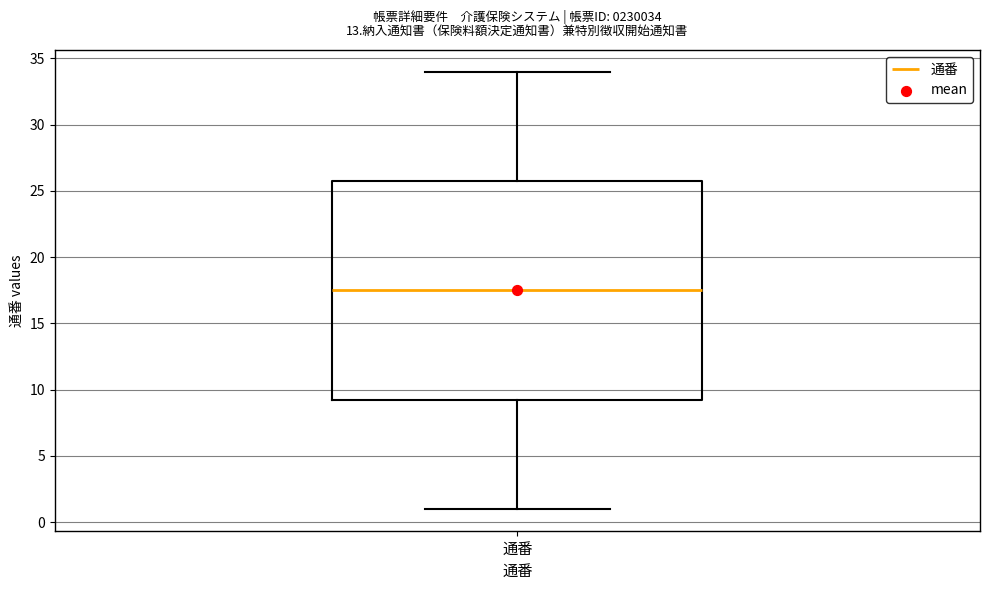

Where is the upper edge of the box for 通番 on the y-axis? The values are not printed on the chart, so give them approximately, as read against the axis.

26.0